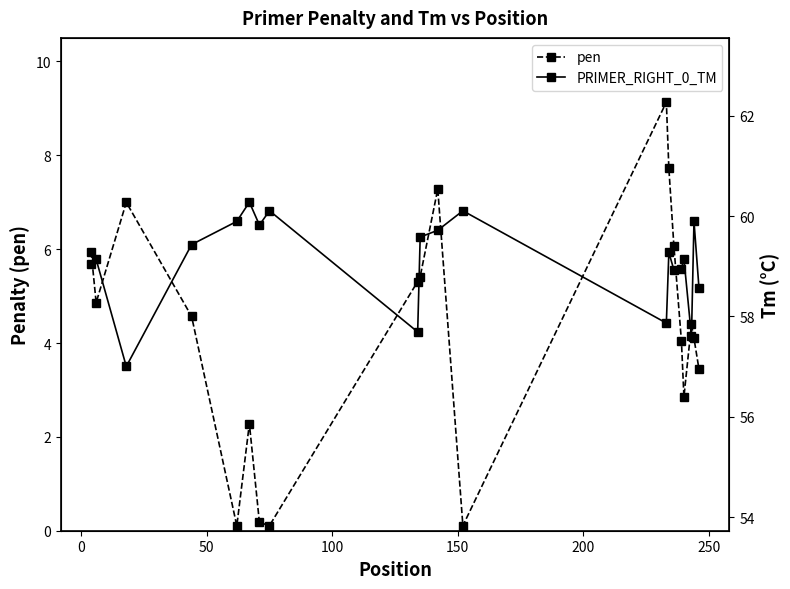

True or false: pen and PRIMER_RIGHT_0_TM cross at least once.

False